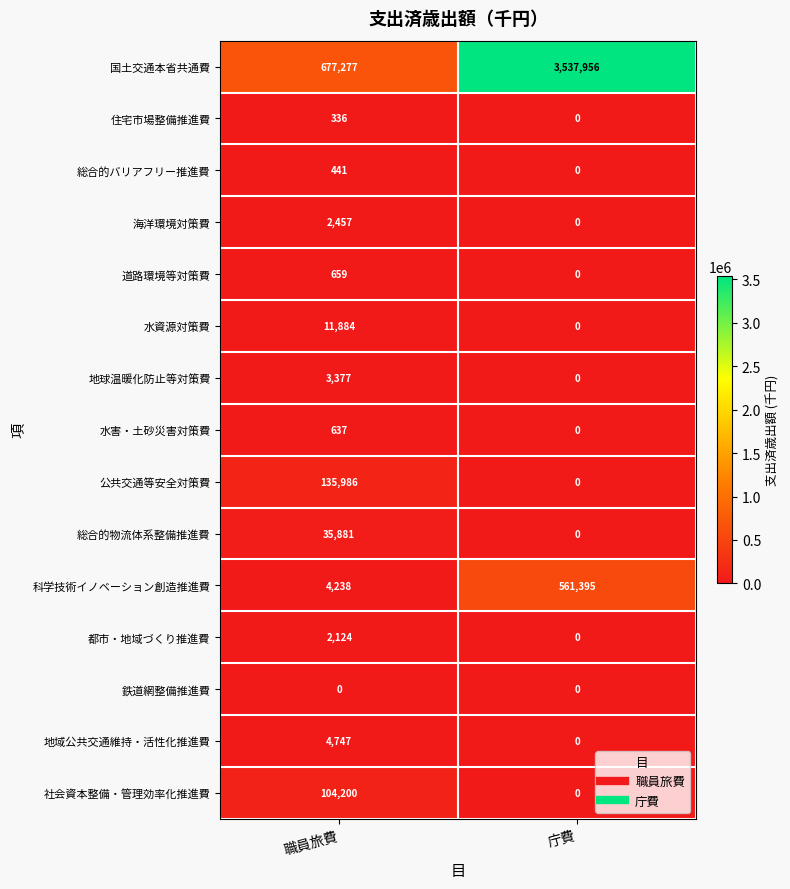

What is the sum of the 社会資本整備・管理効率化推進費 values at 職員旅費 and 庁費?

104200